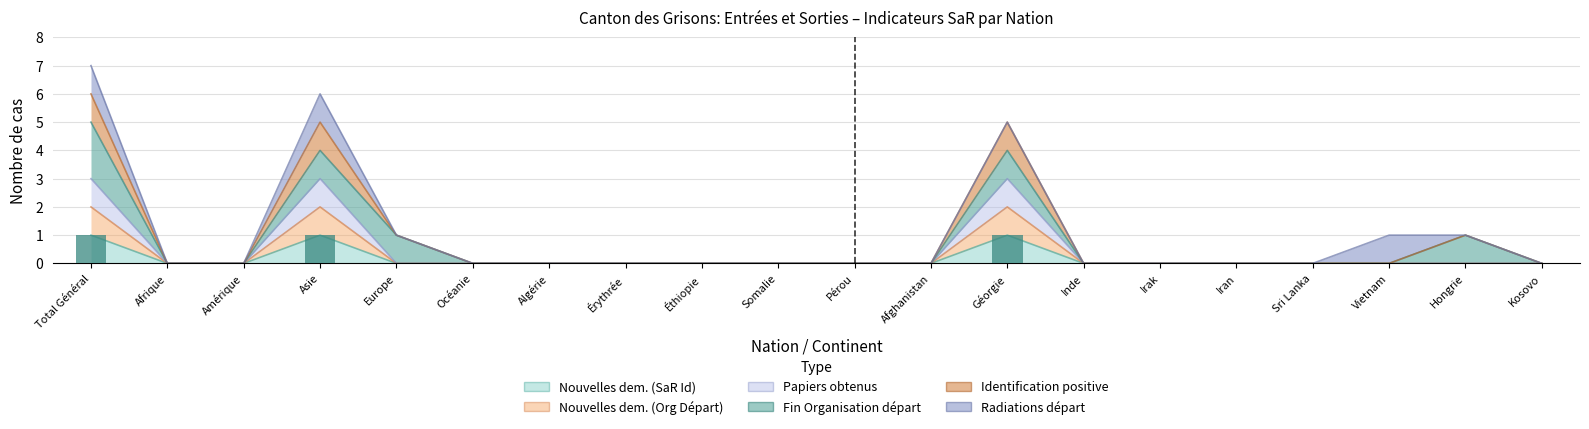

List the labels in order of Nouvelles dem. (Org Départ) value, smallest first.

Afrique, Amérique, Europe, Océanie, Algérie, Érythrée, Éthiopie, Somalie, Pérou, Afghanistan, Inde, Irak, Iran, Sri Lanka, Vietnam, Hongrie, Kosovo, Total Général, Asie, Géorgie